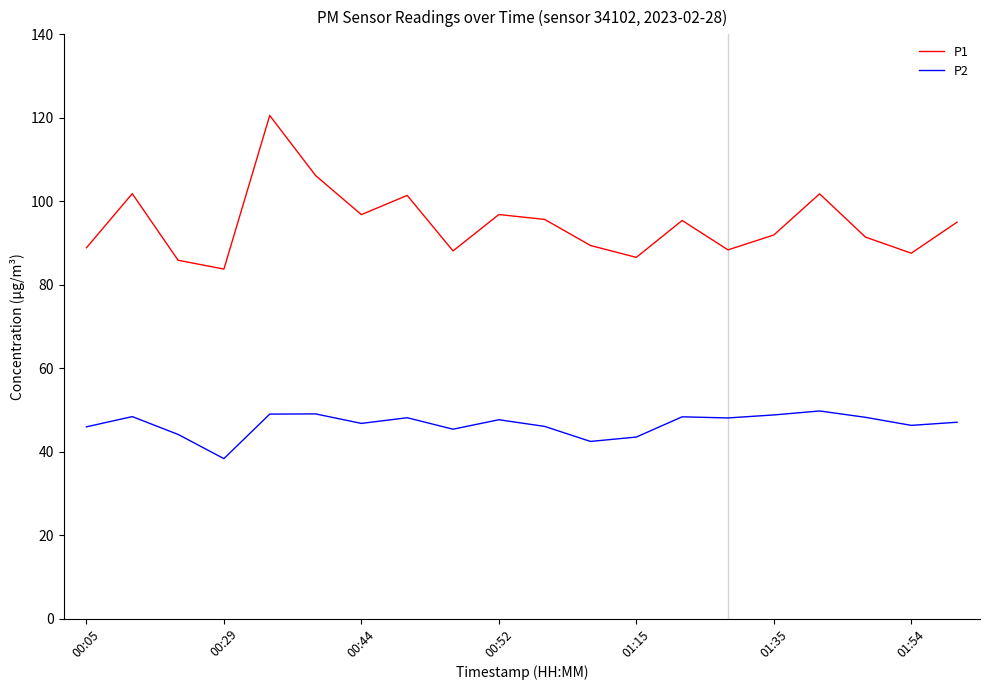

Which series has the largest total across all categories?

P1